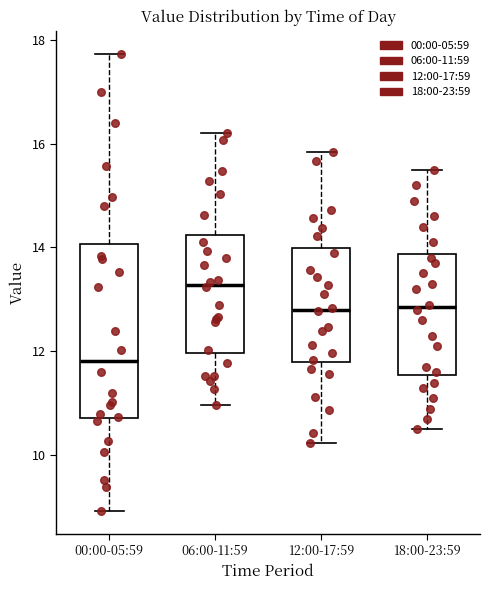

Comparing the boxes themselves (not the whiskers), which one is the tallest?

00:00-05:59